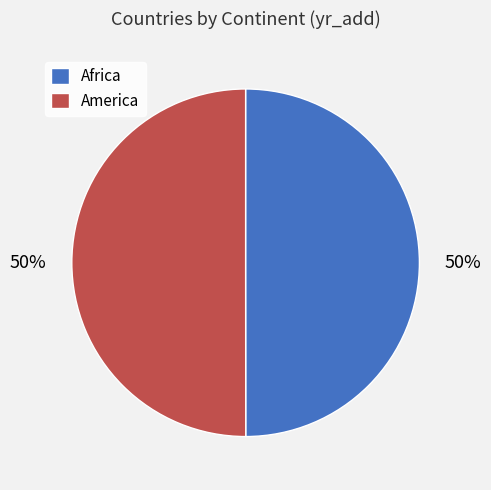

To the nearest percent, what percentage of the pie is Africa?

50%